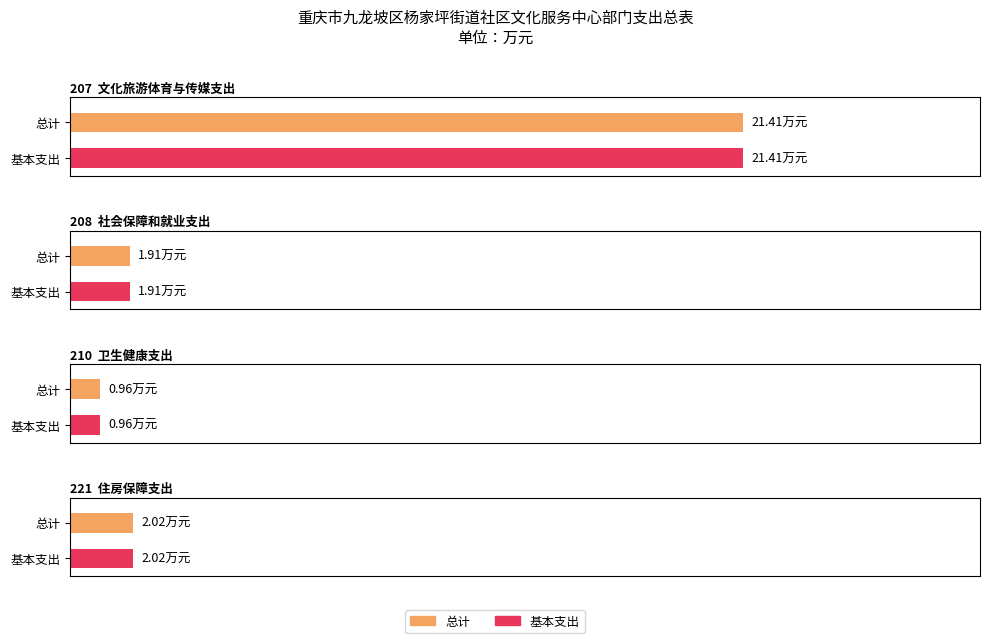

Which category has the lowest value across all series?

卫生健康支出